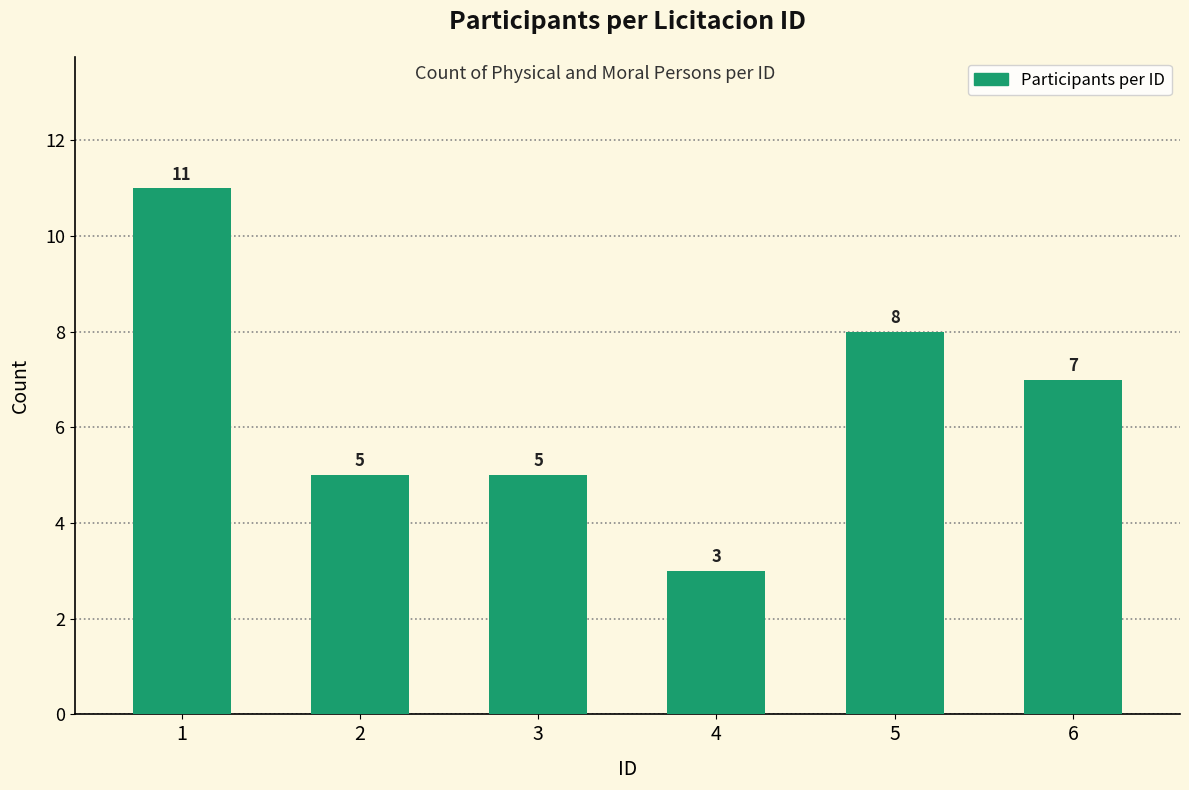

What is the difference between the maximum and minimum values?

8